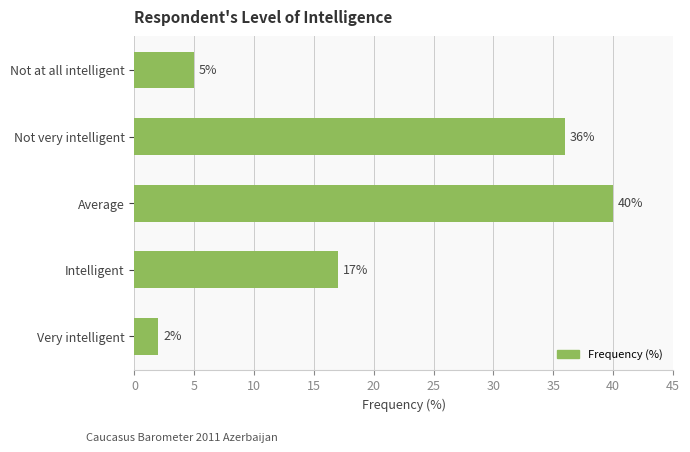

What is the minimum value shown in the chart?

2